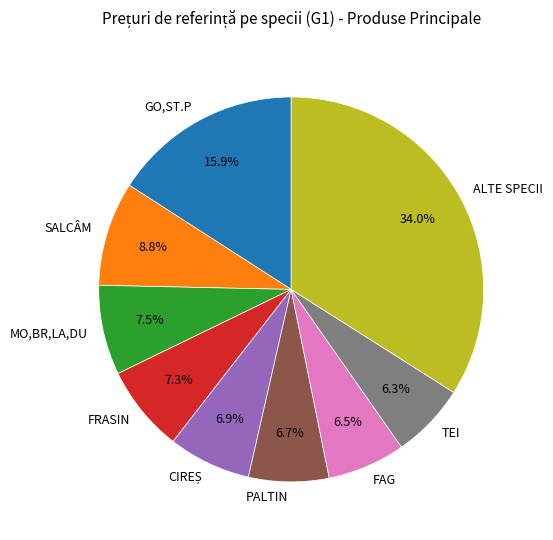

Combined, do ALTE SPECII and PALTIN account for over 50%?

No